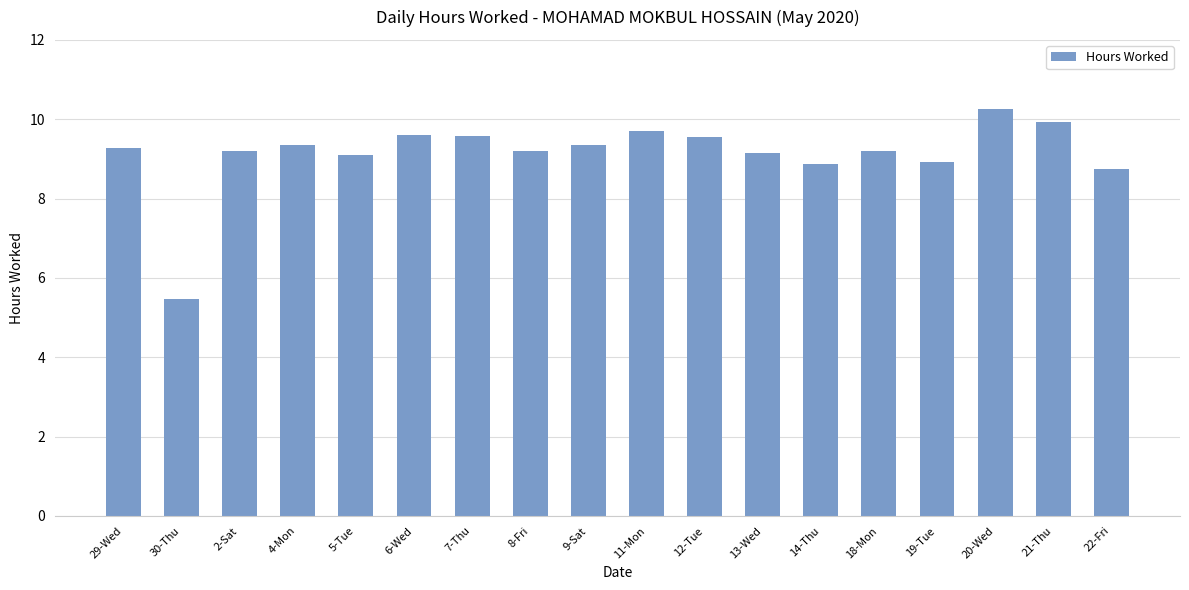

What value does the data have at 18-Mon?

9.2